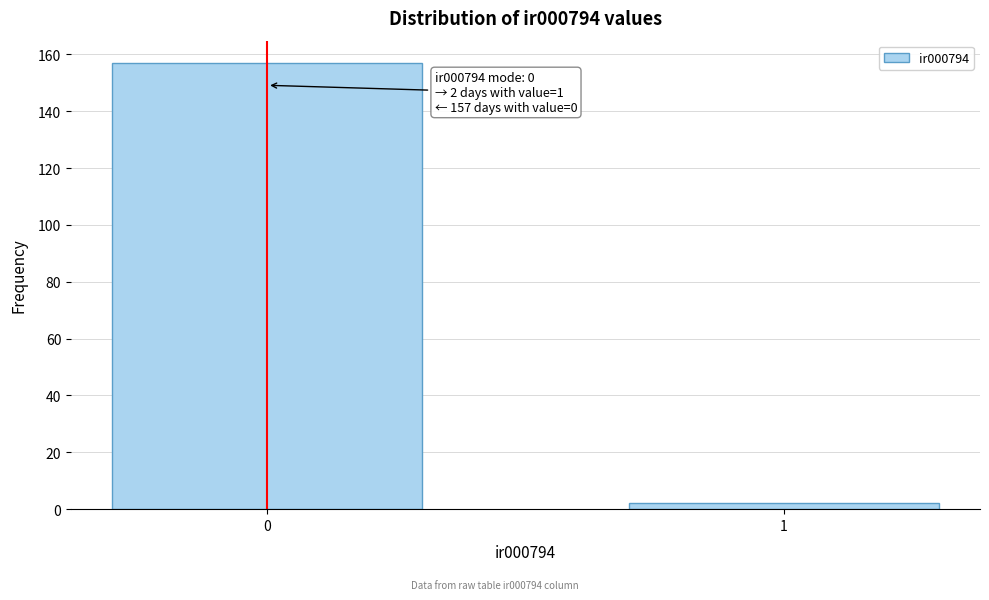

Reading left to right, what are all the values shown in this chart?

0=157	1=2